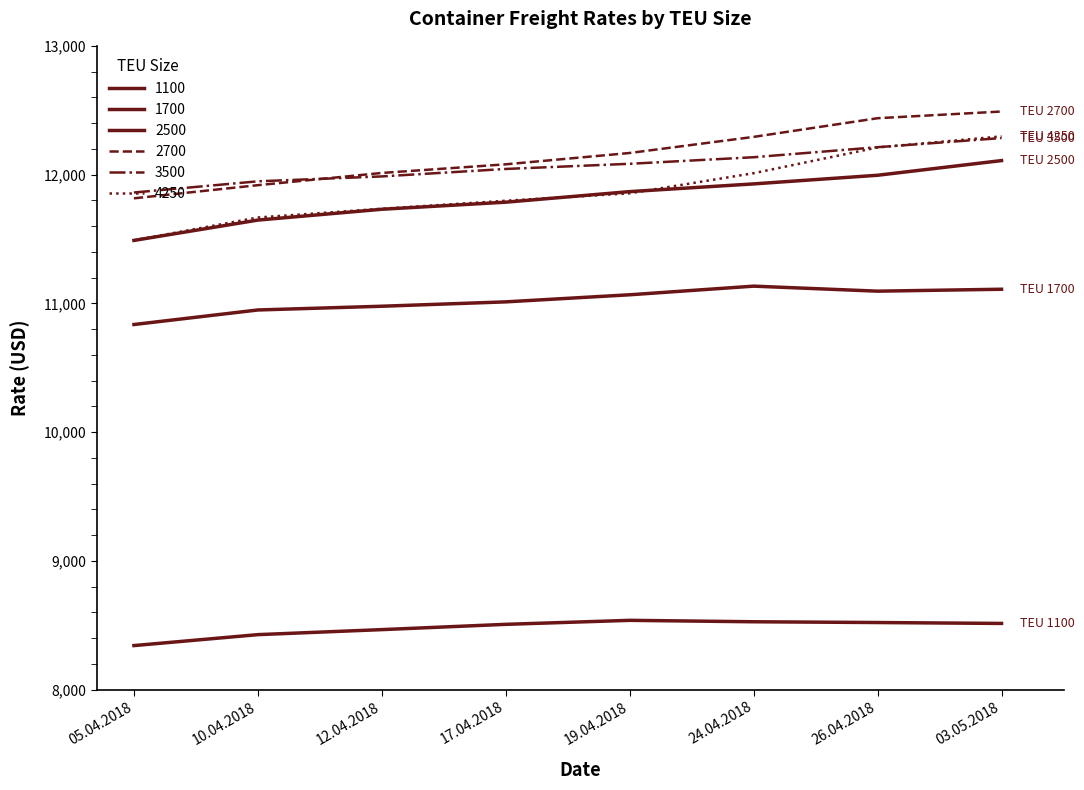

Reading left to right, transcribe all the data shown in this chart.

1100: 05.04.2018=8343	10.04.2018=8428	12.04.2018=8467	17.04.2018=8508	19.04.2018=8539	24.04.2018=8528	26.04.2018=8522	03.05.2018=8515
1700: 05.04.2018=10836	10.04.2018=10949	12.04.2018=10978	17.04.2018=11012	19.04.2018=11067	24.04.2018=11134	26.04.2018=11095	03.05.2018=11110
2500: 05.04.2018=11489	10.04.2018=11647	12.04.2018=11731	17.04.2018=11786	19.04.2018=11868	24.04.2018=11928	26.04.2018=11995	03.05.2018=12109
2700: 05.04.2018=11816	10.04.2018=11918	12.04.2018=12013	17.04.2018=12080	19.04.2018=12168	24.04.2018=12293	26.04.2018=12438	03.05.2018=12490
3500: 05.04.2018=11861	10.04.2018=11948	12.04.2018=11986	17.04.2018=12044	19.04.2018=12084	24.04.2018=12135	26.04.2018=12213	03.05.2018=12284
4250: 05.04.2018=11490	10.04.2018=11667	12.04.2018=11735	17.04.2018=11797	19.04.2018=11855	24.04.2018=12011	26.04.2018=12211	03.05.2018=12297